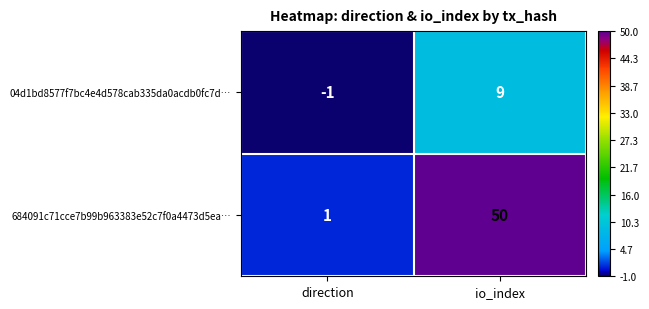

Where is 04d1bd8577f7bc4e4d578cab335da0acdb0fc7d… nearest to the value 4?

direction